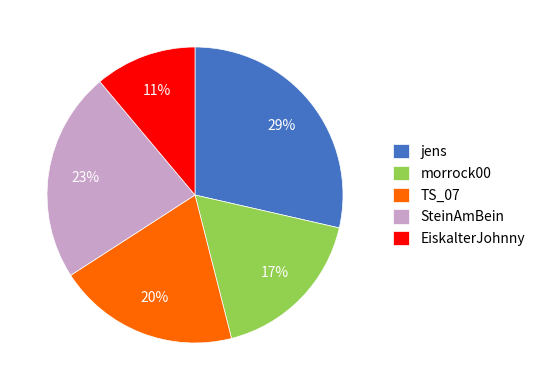

Does any single category account for the majority?

No